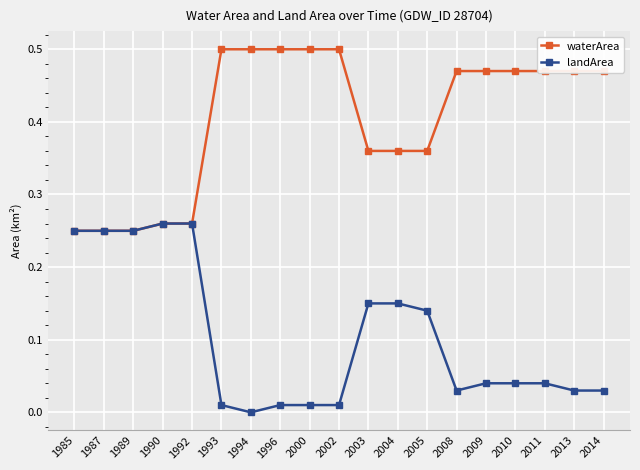

Is the value of landArea at 2002 greater than the value of waterArea at 1990?

No